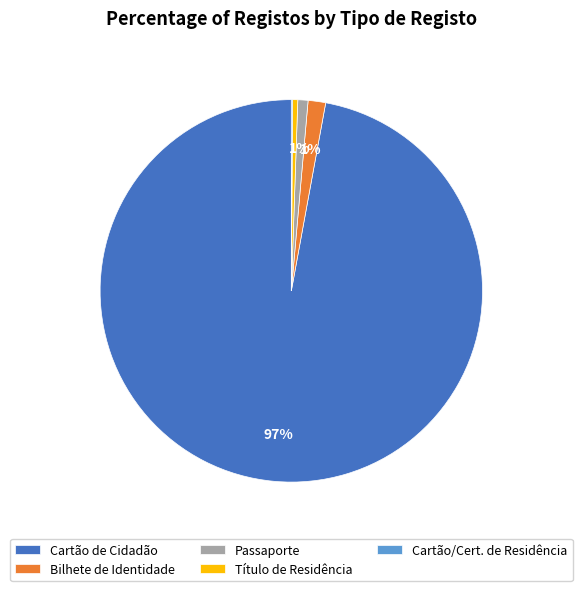

Does Cartão de Cidadão represent more than half of the total?

Yes